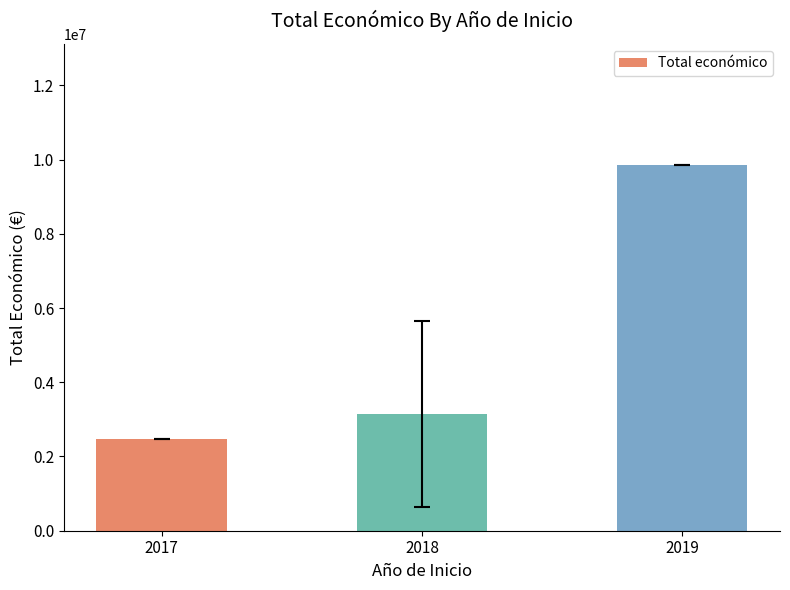

What is the value of the 2nd bar from the left?

3142170